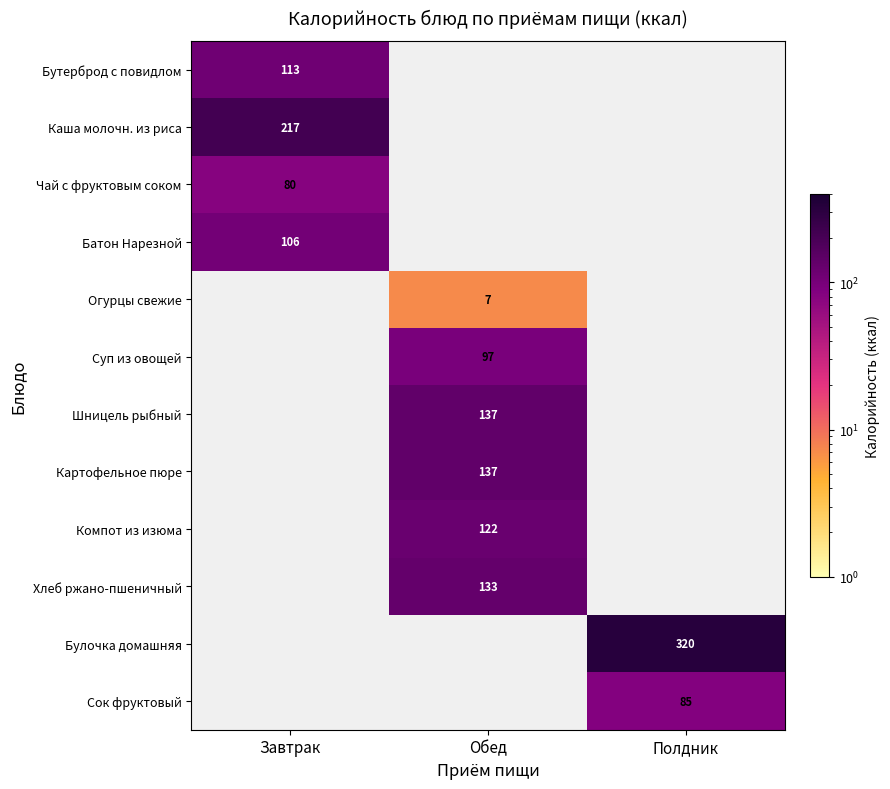

The value of Огурцы свежие at Обед is 7. True or false?

True